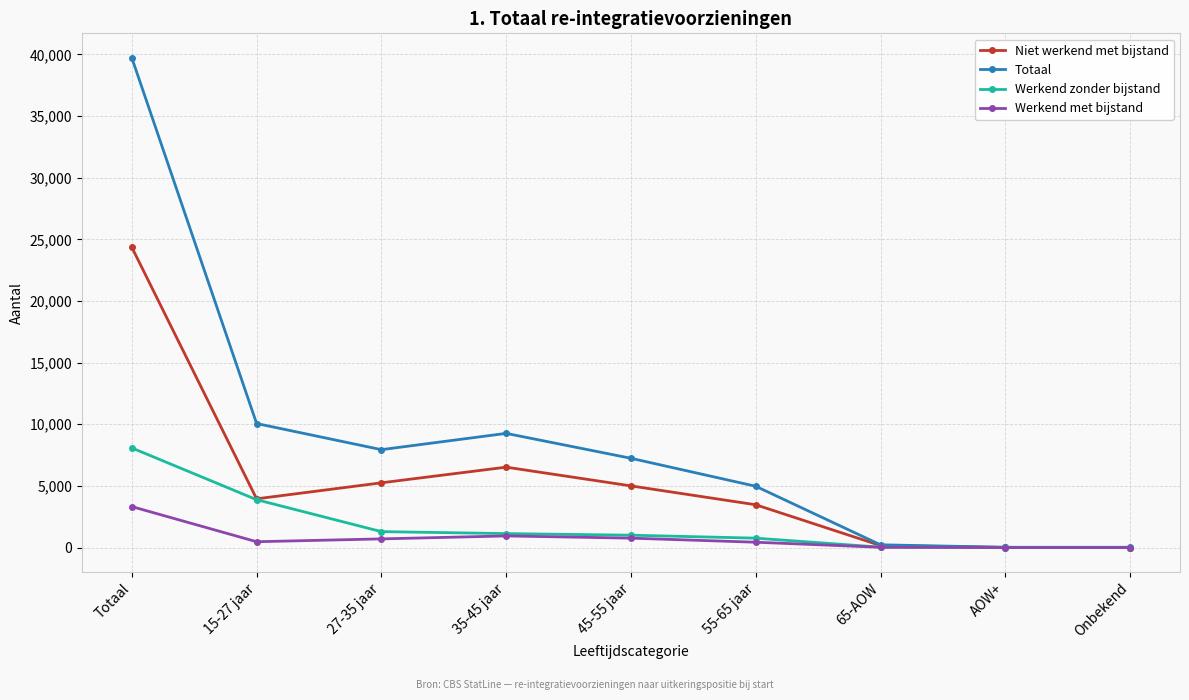

What is the spread (max minus min) of values at Totaal?

36410